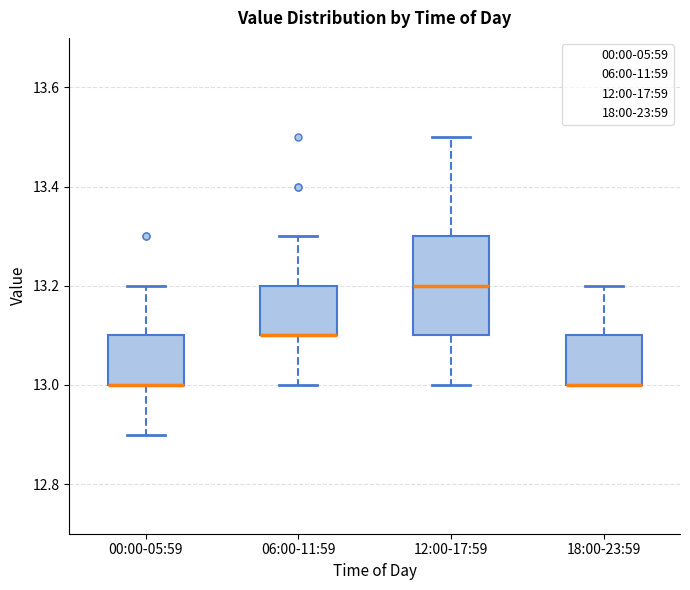

Reading left to right, read every box against the y-axis: the position of its median line, the range the box covers, and the ends of its whiskers. The values are not printed on the chart, so give them approximately, as read against the axis.

00:00-05:59: median 13.0 (drawn on the box's lower edge), box 13.0 to 13.1, whiskers 12.9 to 13.2
06:00-11:59: median 13.1 (drawn on the box's lower edge), box 13.1 to 13.2, whiskers 13.0 to 13.3
12:00-17:59: median 13.2, box 13.1 to 13.3, whiskers 13.0 to 13.5
18:00-23:59: median 13.0 (drawn on the box's lower edge), box 13.0 to 13.1, whiskers 13.0 to 13.2